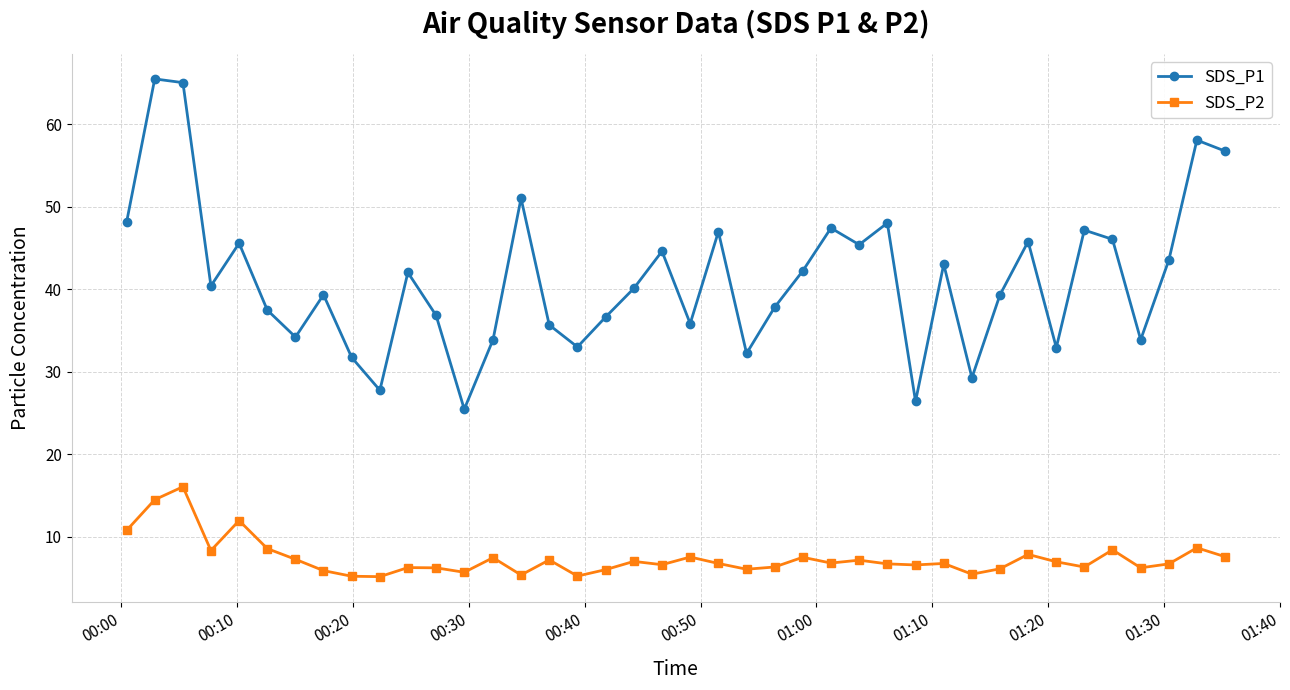

What is the sum of all SDS_P1 values?

1652.4